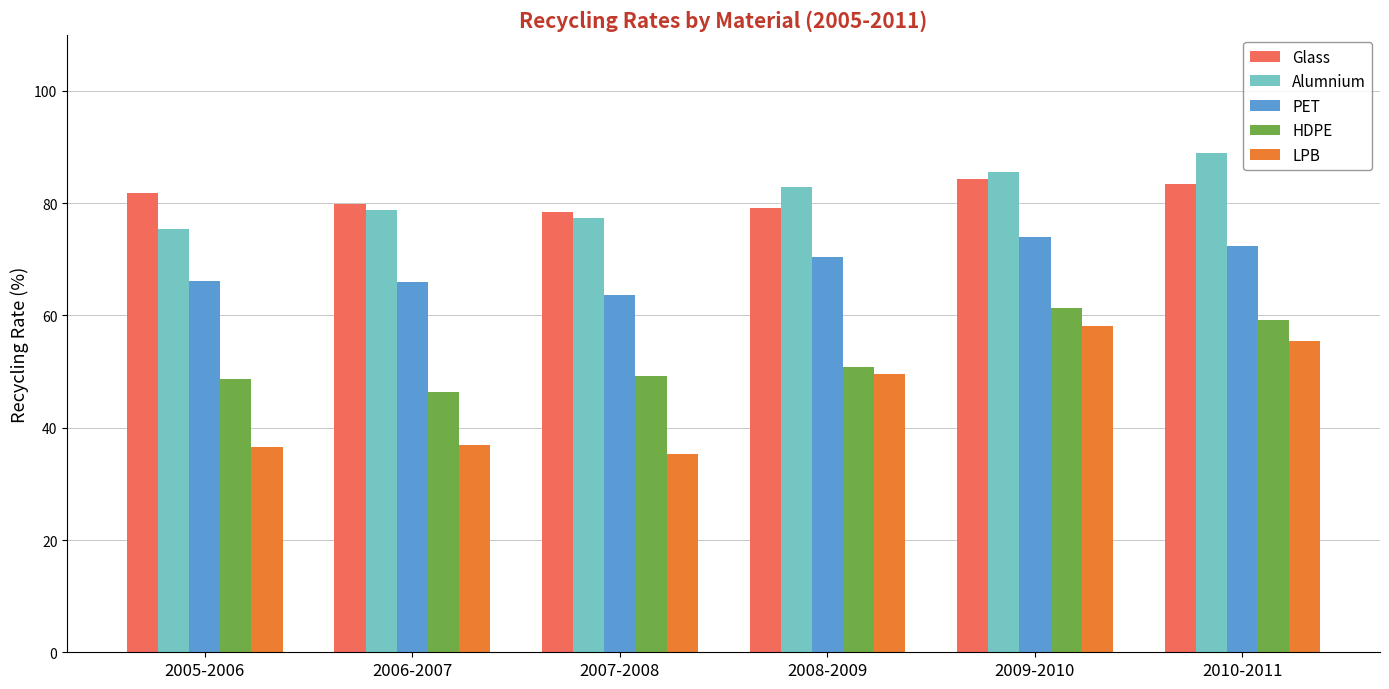

Is the value of Glass at 2007-2008 greater than the value of PET at 2006-2007?

Yes